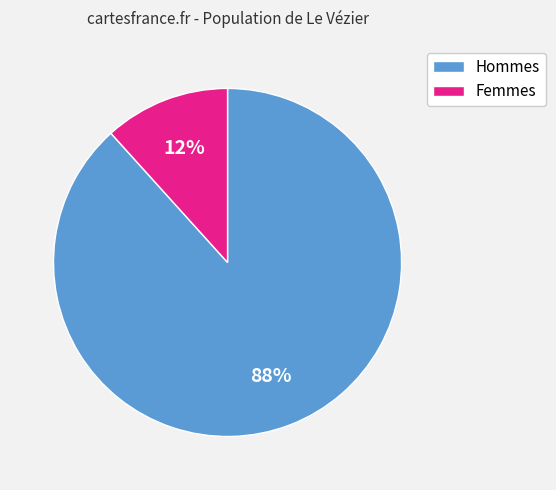

Which has a higher value, Femmes or Hommes?

Hommes